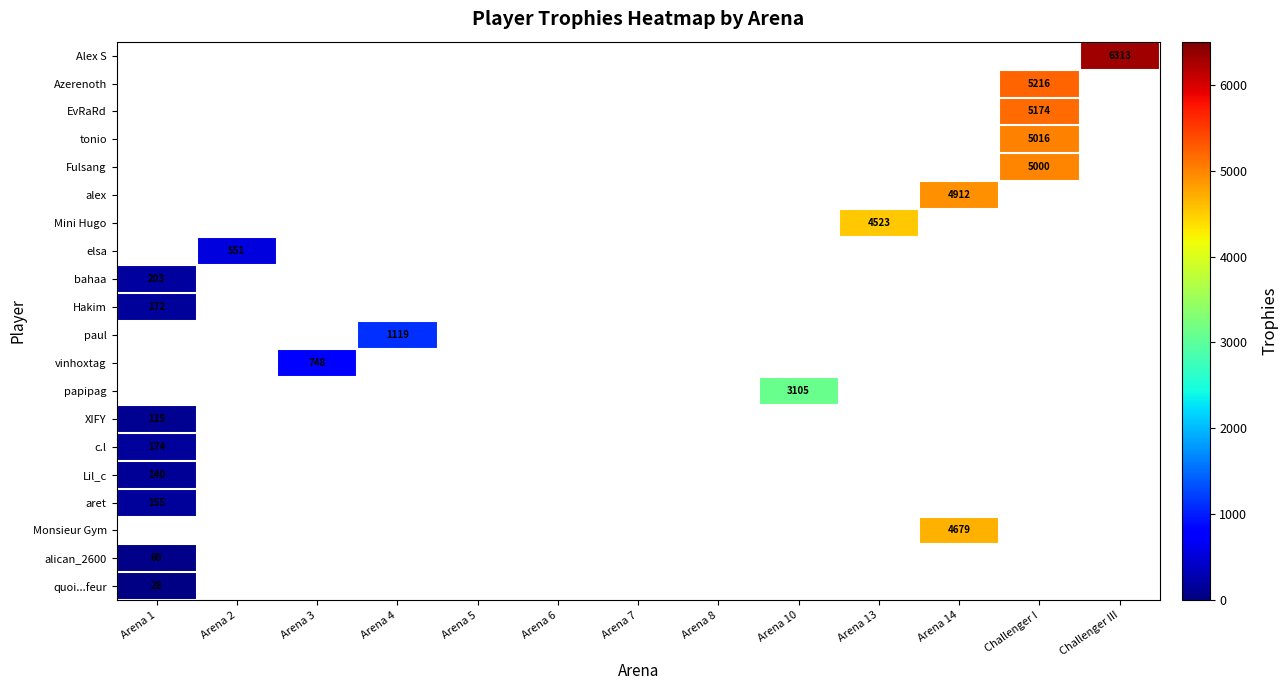

Is it true that c.l equals 174 at Arena 1?

True